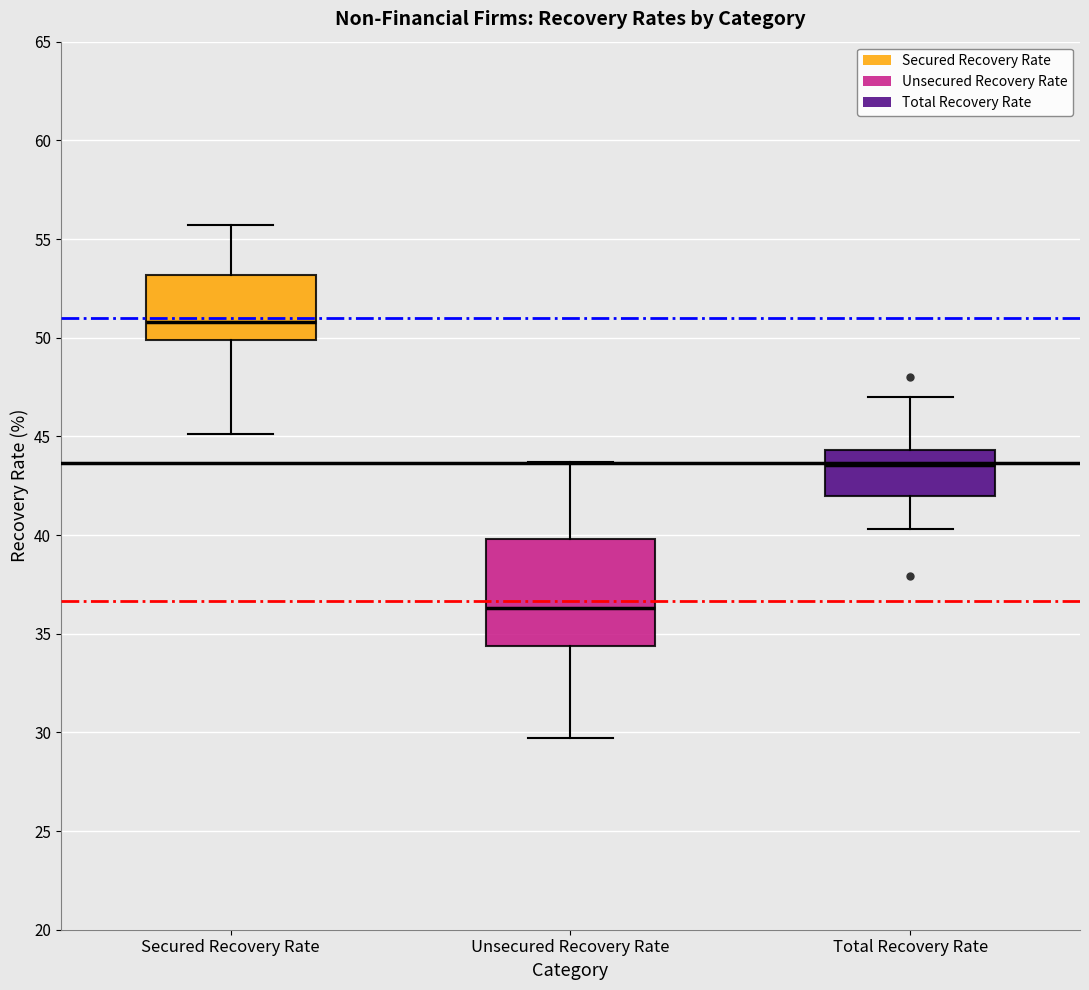

Which box's median line is the lowest?

Unsecured Recovery Rate